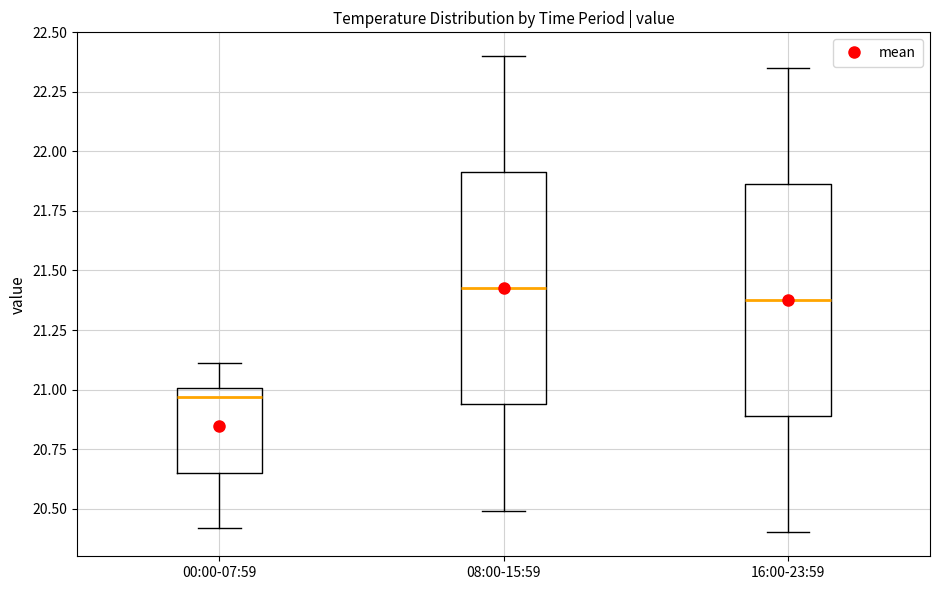

Reading left to right, read every box against the y-axis: the position of its median line, the range the box covers, and the ends of its whiskers. The values are not printed on the chart, so give them approximately, as read against the axis.

00:00-07:59: median 20.95, box 20.65 to 21.00, whiskers 20.40 to 21.10
08:00-15:59: median 21.45, box 20.95 to 21.90, whiskers 20.50 to 22.40
16:00-23:59: median 21.40, box 20.90 to 21.85, whiskers 20.40 to 22.35